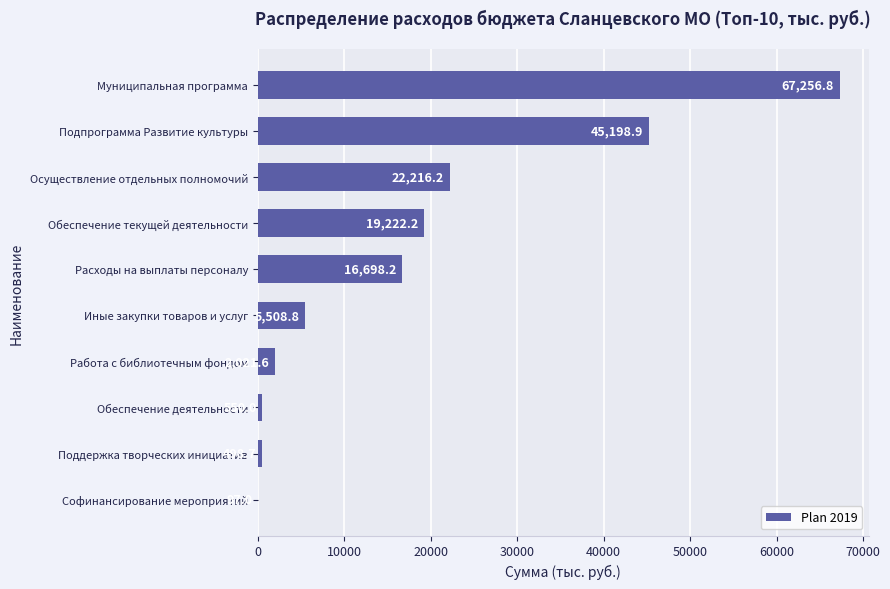

Reading bottom to top, transcribe all the data shown in this chart.

Софинансирование мероприятий=97.0	Поддержка творческих инициатив=498.7	Обеспечение деятельности=550.0	Работа с библиотечным фондом=2021.6	Иные закупки товаров и услуг=5508.8	Расходы на выплаты персоналу=16698.2	Обеспечение текущей деятельности=19222.2	Осуществление отдельных полномочий=22216.2	Подпрограмма Развитие культуры=45198.9	Муниципальная программа=67256.8